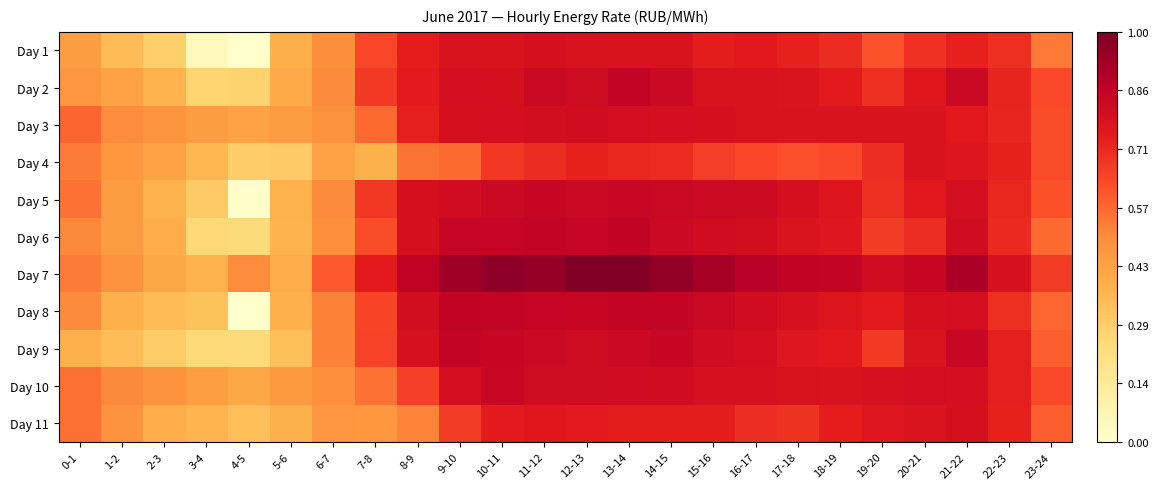

Rank the series by their maximum value, from highest to lowest.

Day 7, Day 6, Day 8, Day 2, Day 9, Day 5, Day 10, Day 3, Day 1, Day 11, Day 4